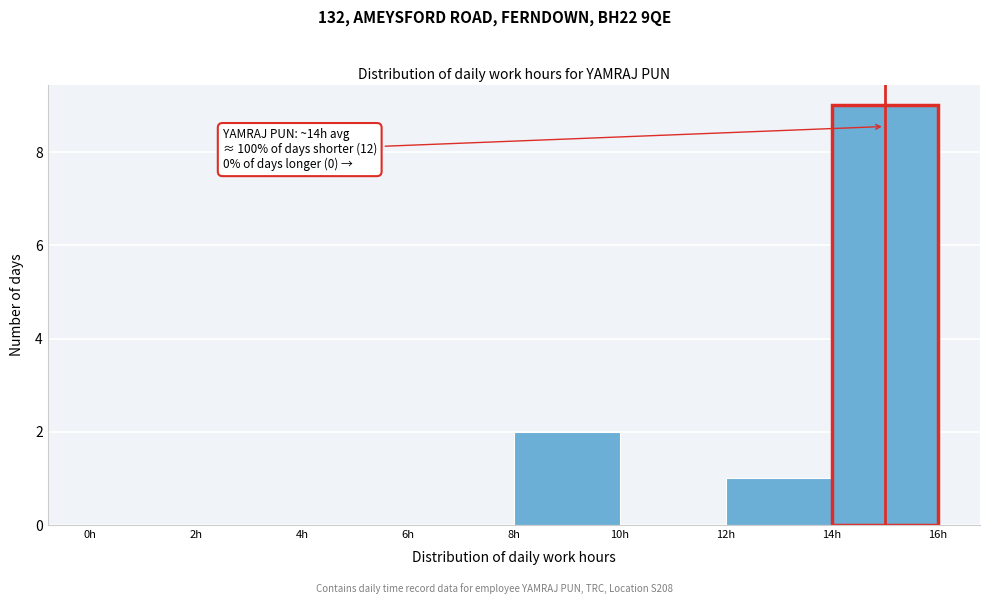

Which range on the x-axis has the tallest bar?

14 to 16